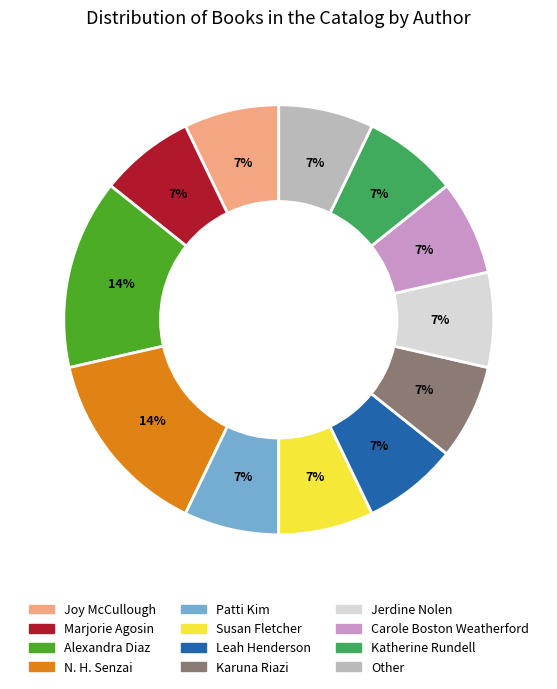

To the nearest percent, what percentage of the pie is Other?

7%